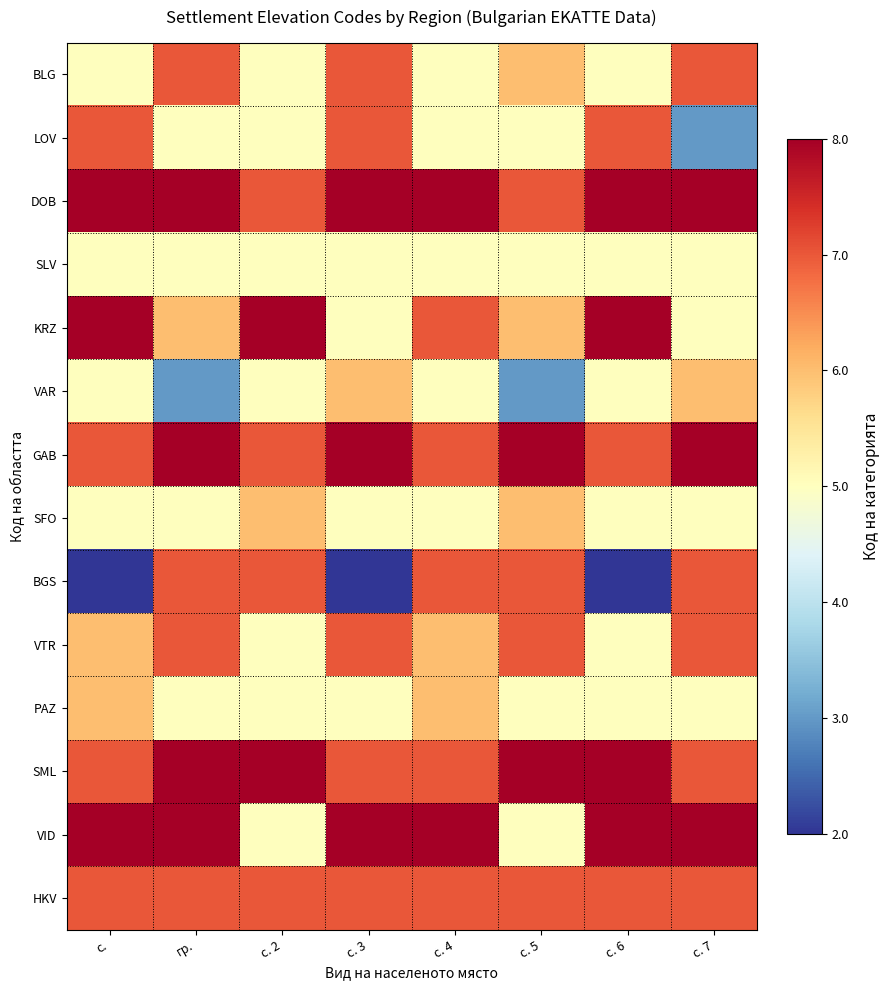

At how many categories does at least one series exceed 7?

8